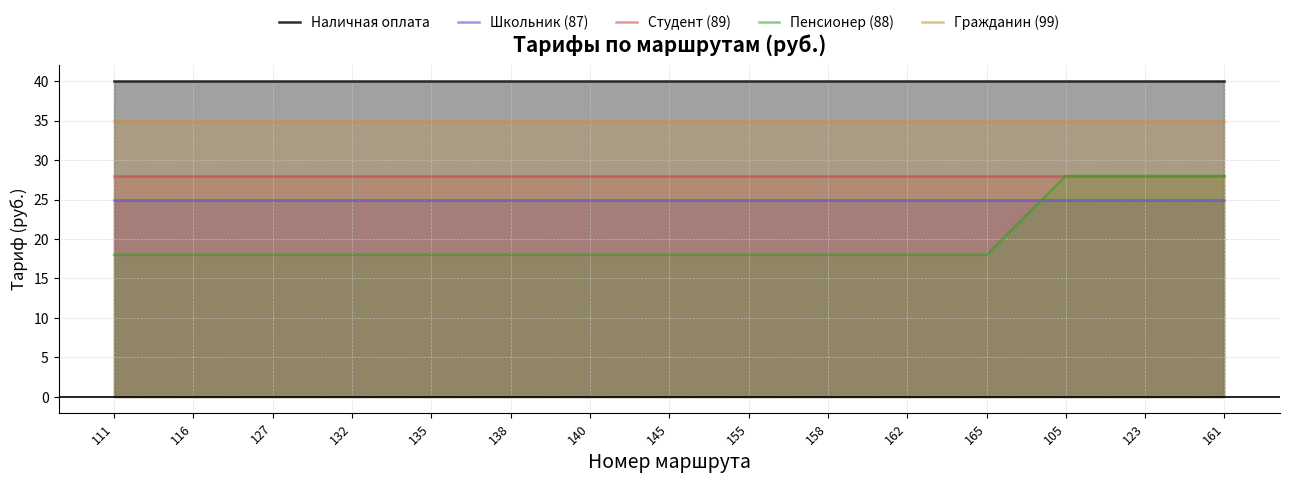

What is the label of the 5th point from the right?

162